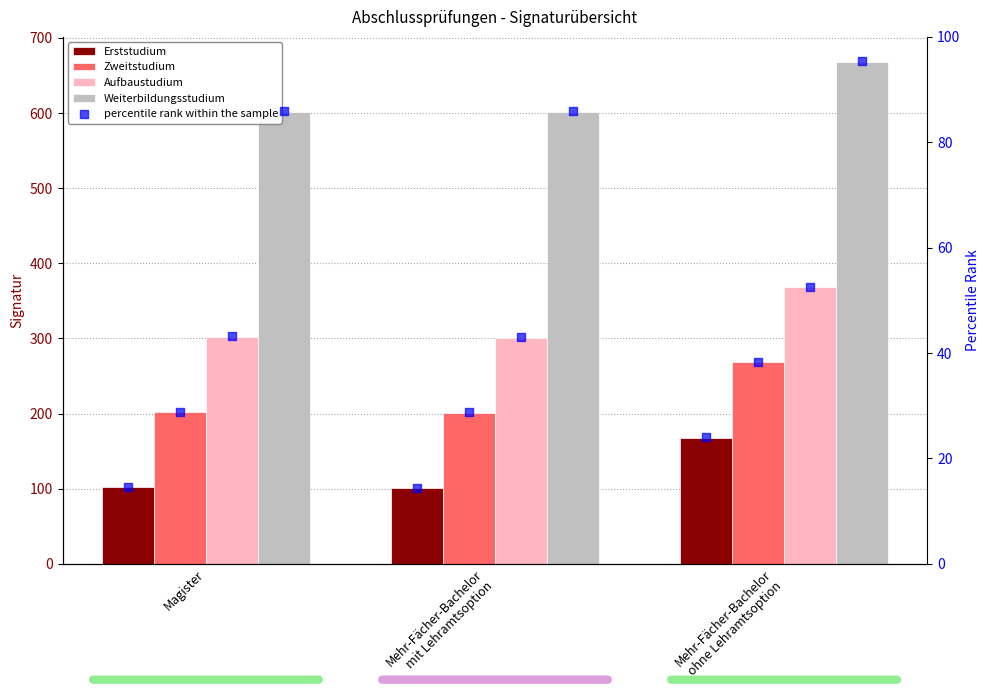

Which series has the largest Y range (max minus min)?

Erststudium